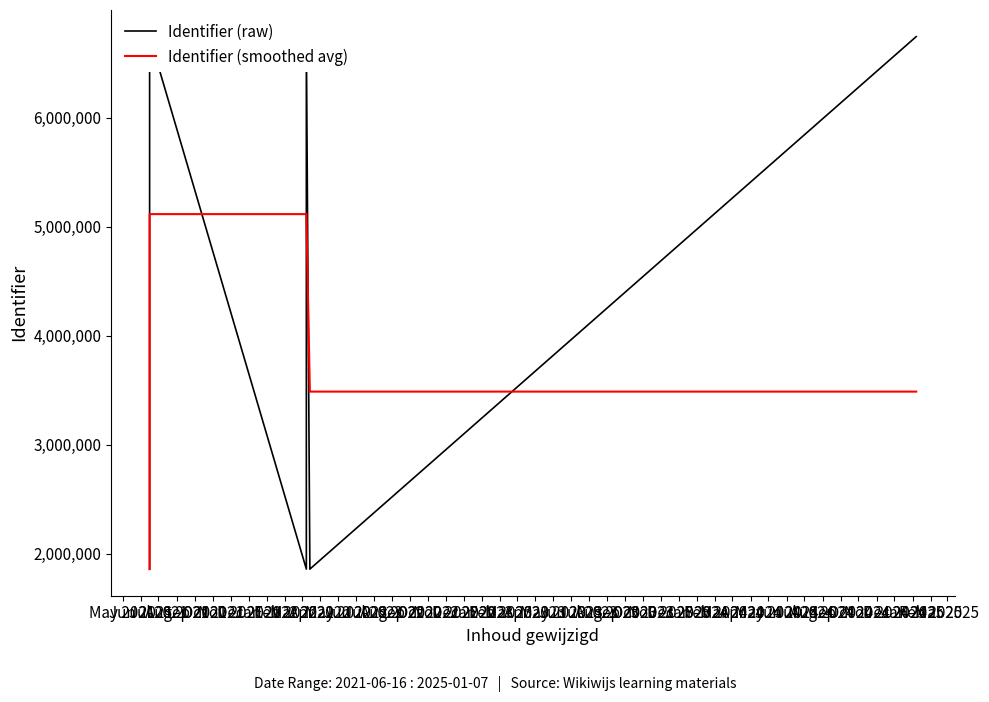

What value does the Identifier (raw) series have at Feb 2022?

1858697.0